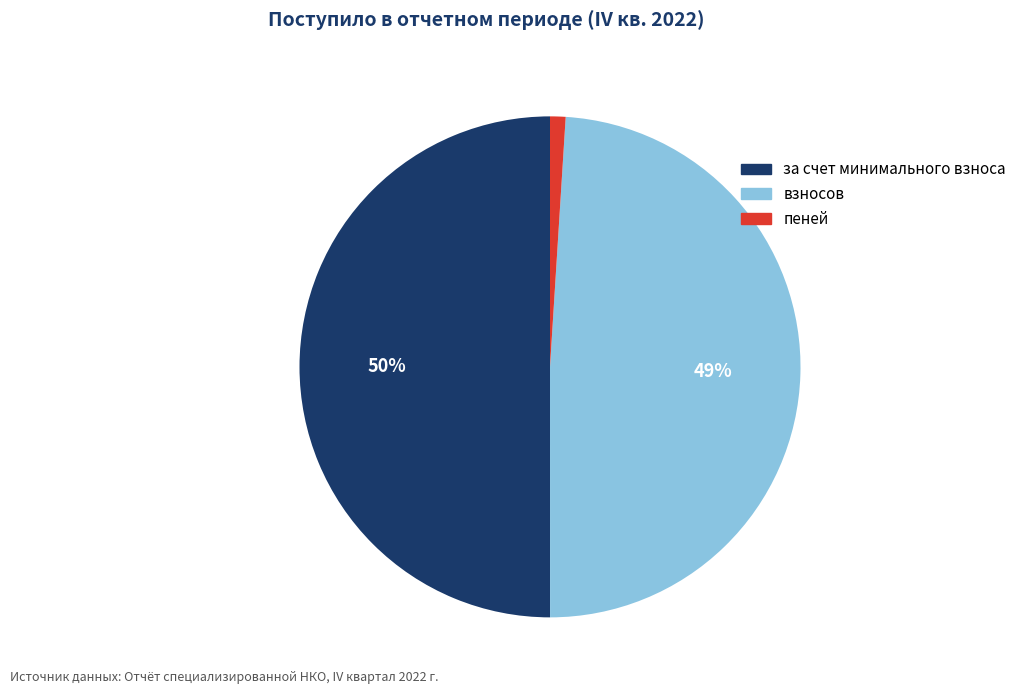

Is взносов the majority of the pie?

No